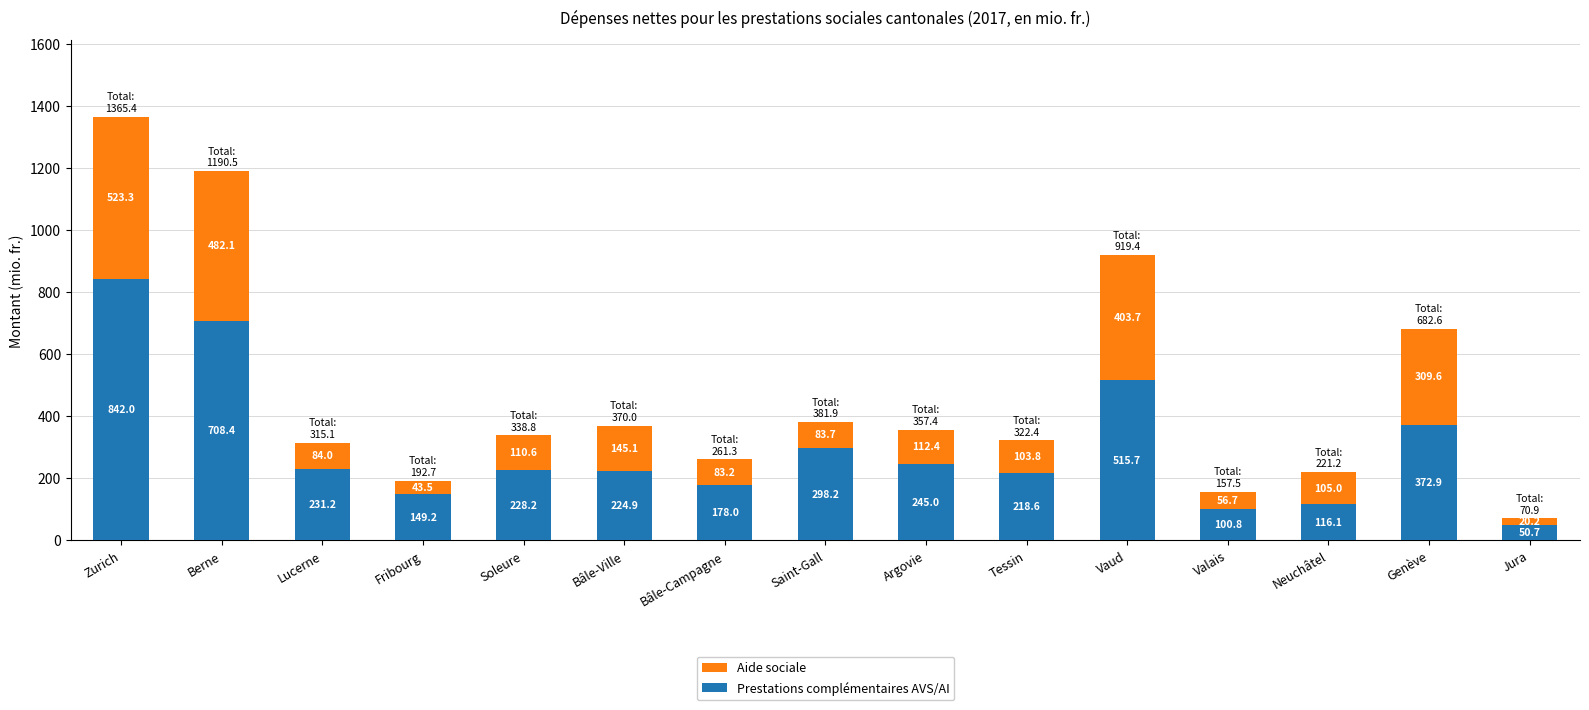

What are all the series names shown in the legend?

Aide sociale, Prestations complémentaires AVS/AI